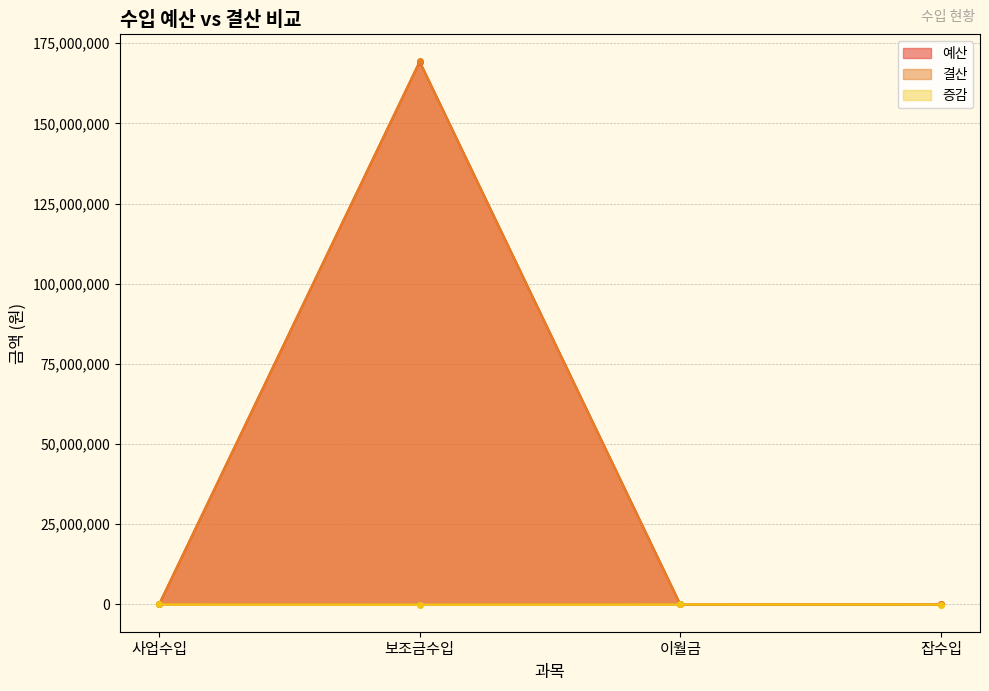

What is the maximum value shown in the chart?

169319760